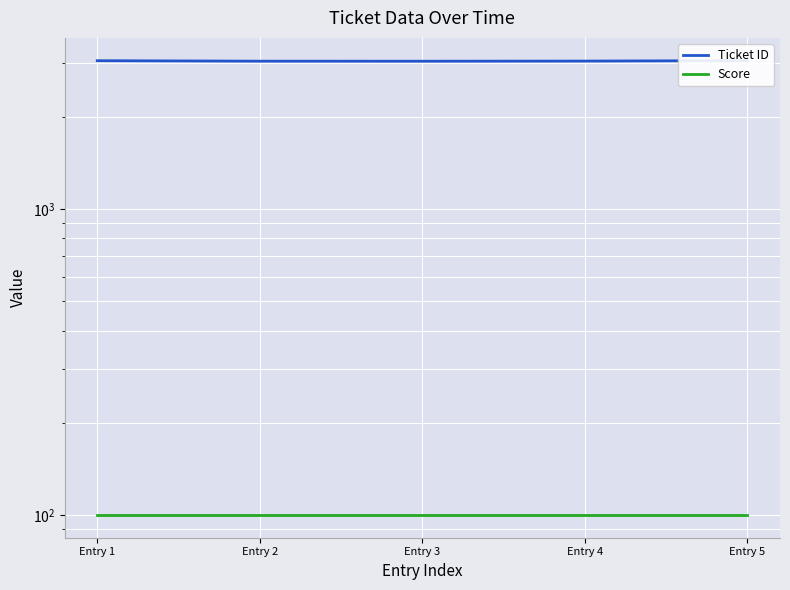

How many data points in Ticket ID are less than 3035?

2